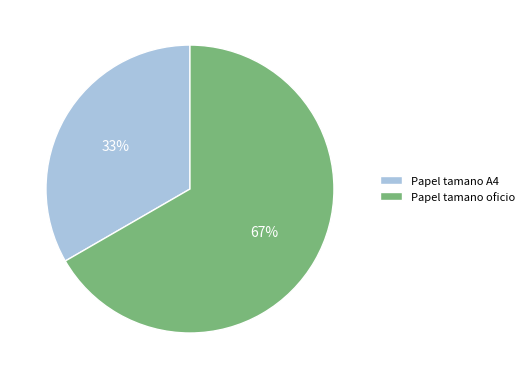

Combined, do Papel tamano oficio and Papel tamano A4 account for over 50%?

Yes